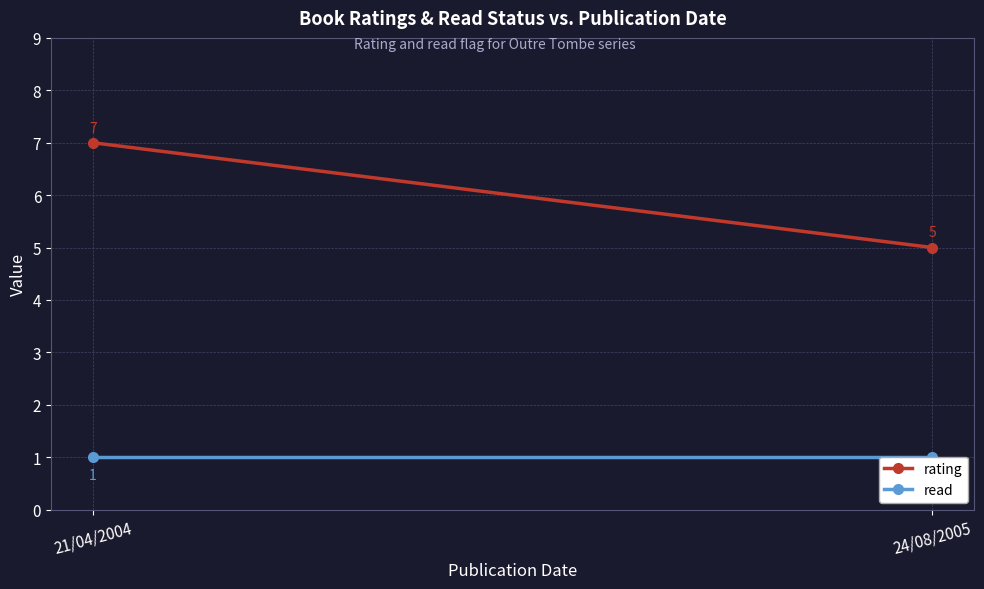

What is the label of the 1st point from the right?

24/08/2005